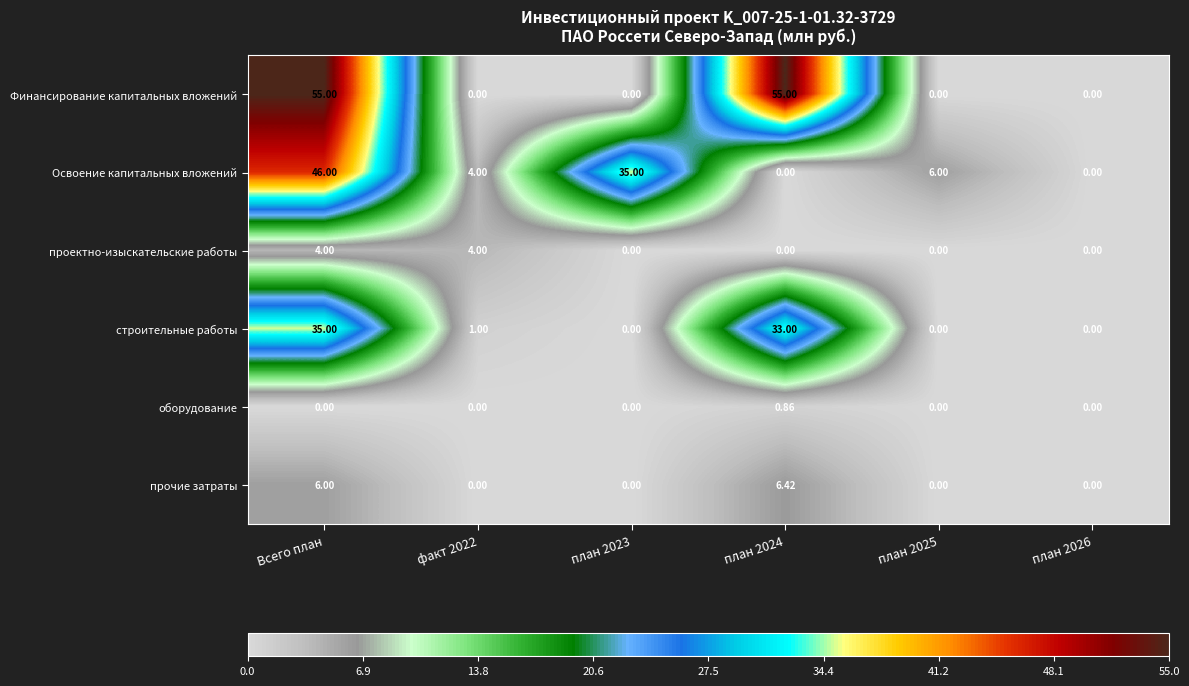

At which category is the sum across all series the highest?

Всего план